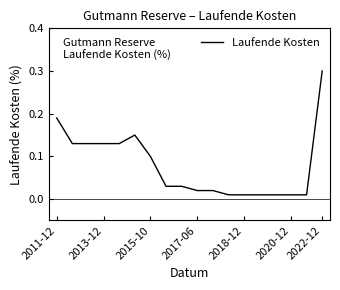

What is the maximum value shown in the chart?

0.3